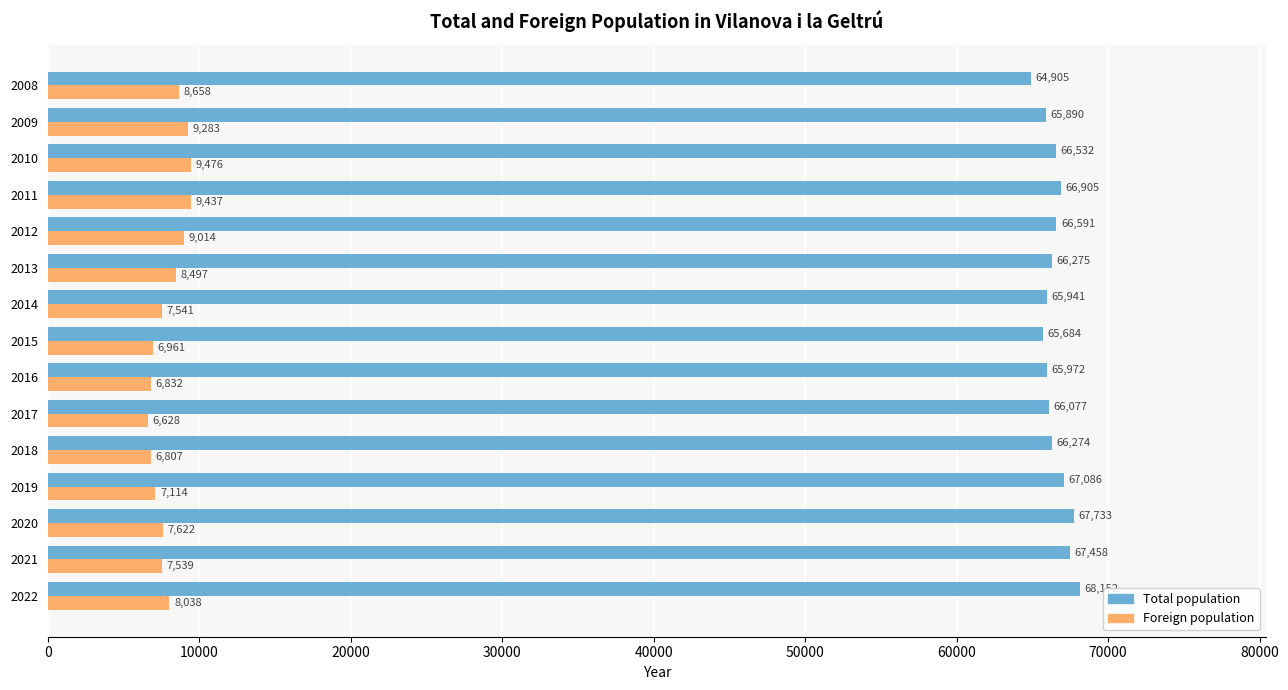

What is the minimum value shown in the chart?

6628